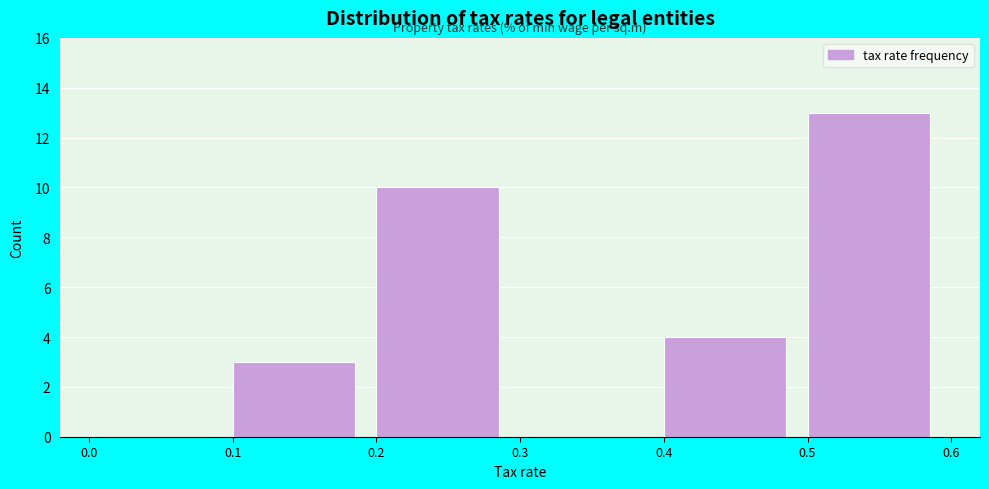

Reading left to right, list every bar in this chart as the range it spans on the x-axis followed by its height. The values are not printed on the chart, so give them approximately, as read against the axis.

0.0 to 0.1: 0
0.1 to 0.2: 3
0.2 to 0.3: 10
0.3 to 0.4: 0
0.4 to 0.5: 4
0.5 to 0.6: 13